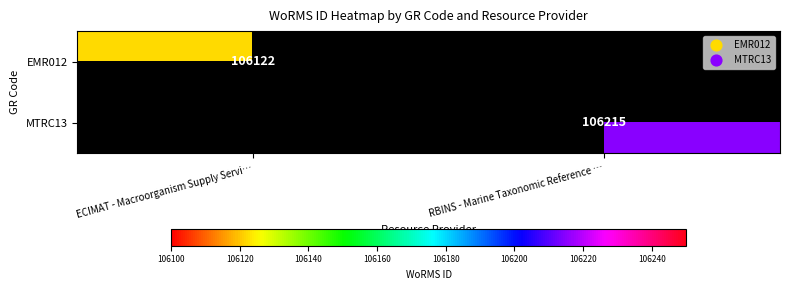

Is the value of MTRC13 at RBINS - Marine Taxonomic Reference … greater than the value of EMR012 at ECIMAT - Macroorganism Supply Servi…?

Yes